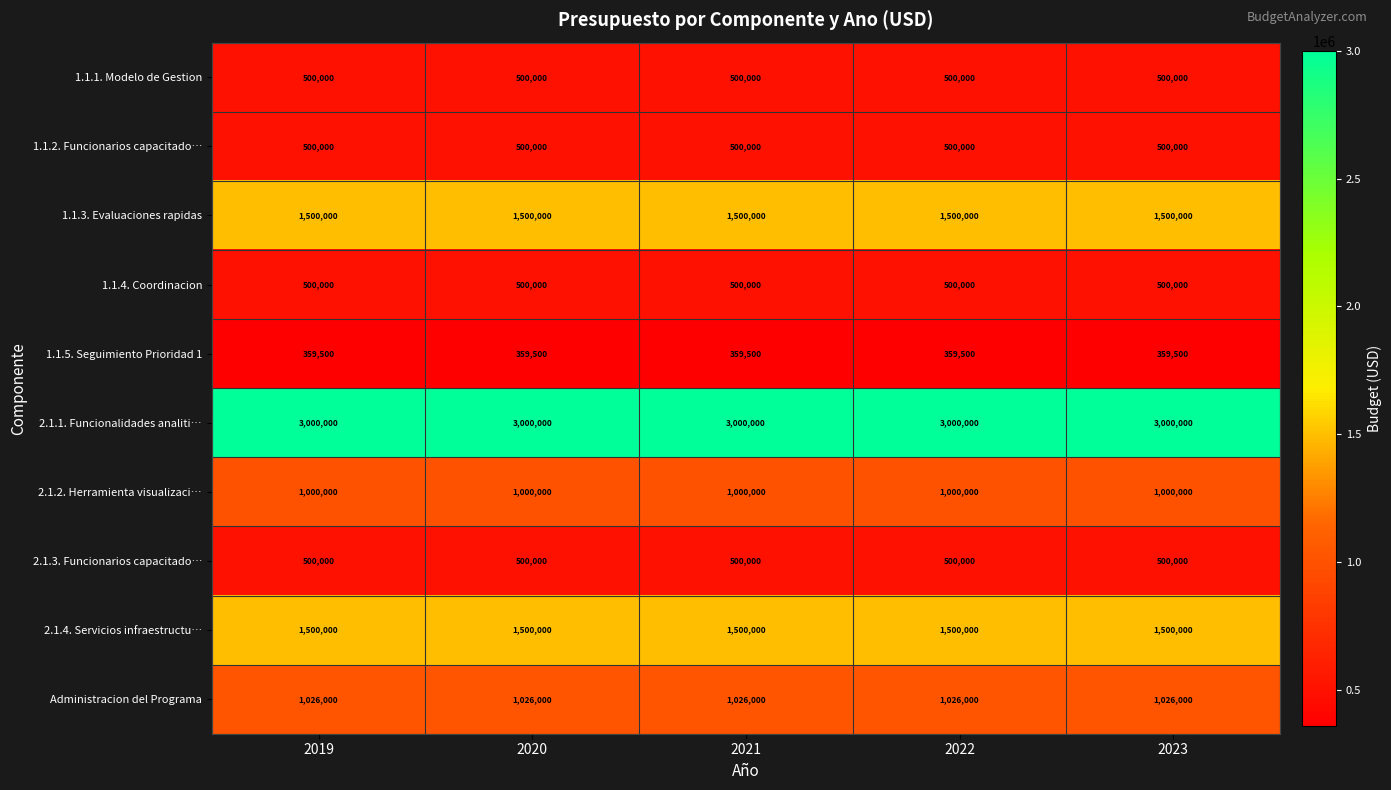

Read the 1.1.3. Evaluaciones rapidas value at 2023.

1500000